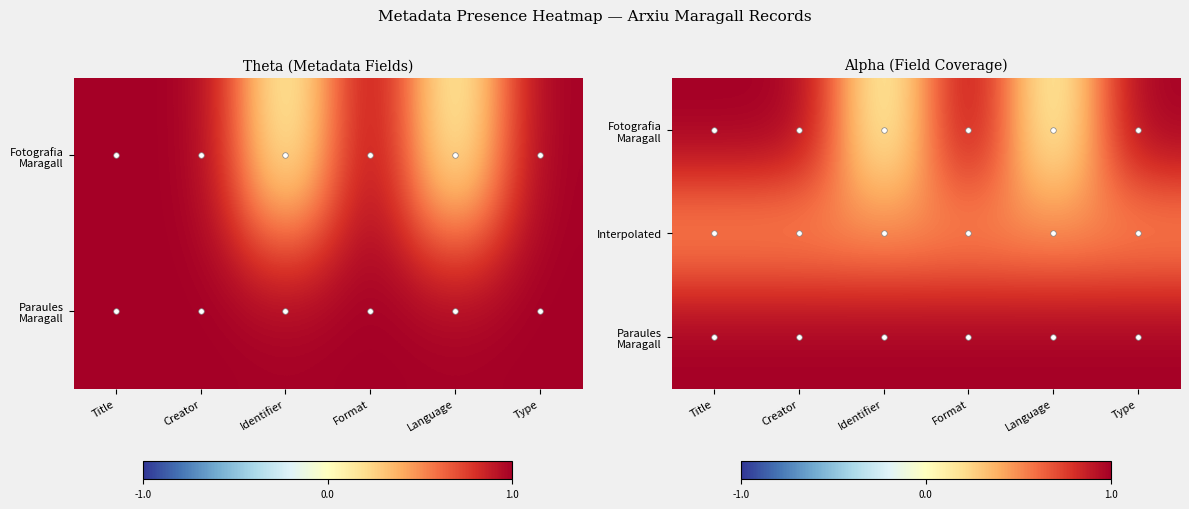

What is the difference between the highest and lowest values at Language?

1.0